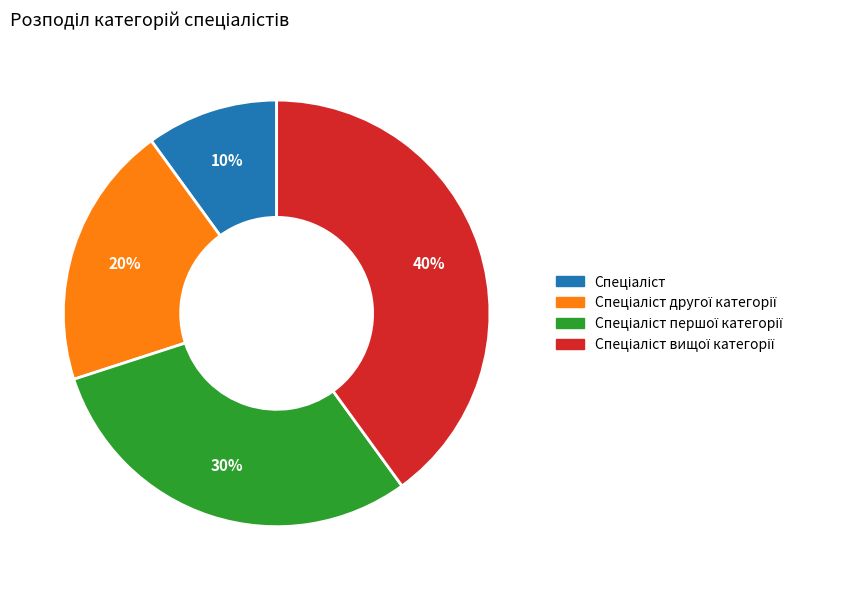

Does any single category account for the majority?

No